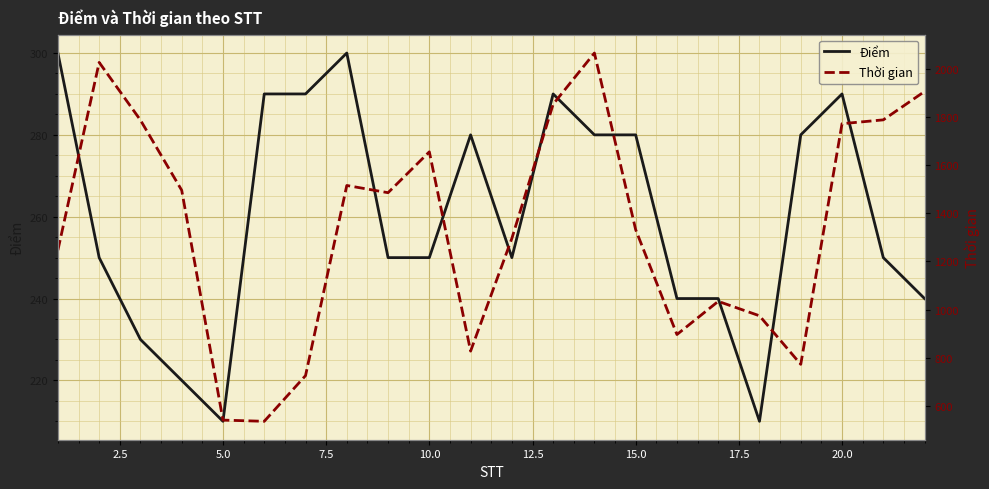

What is the sum of all Thời gian values?

29538